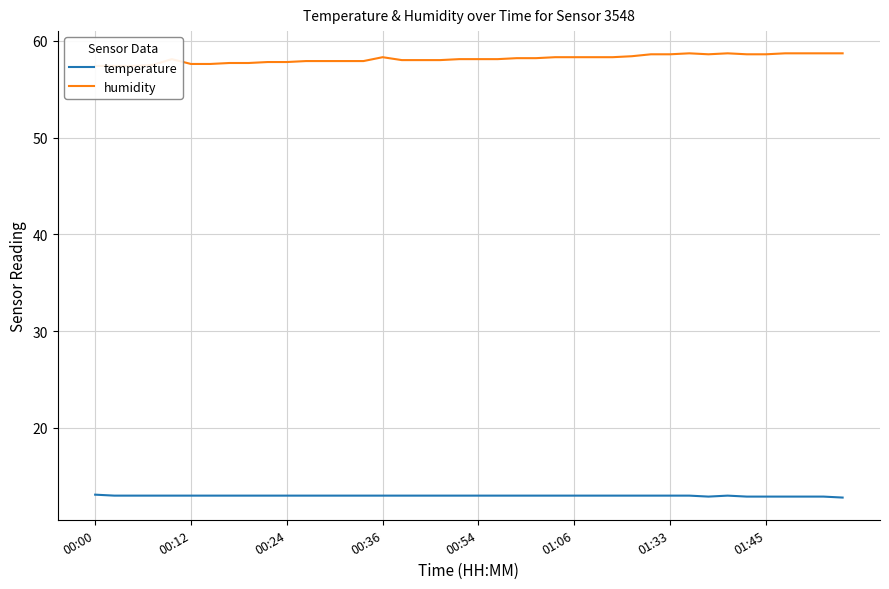

Reading left to right, what are all the values shown in this chart?

temperature: 13.1	13.0	13.0	13.0	13.0	13.0	13.0	13.0	13.0	13.0	13.0	13.0	13.0	13.0	13.0	13.0	13.0	13.0	13.0	13.0	13.0	13.0	13.0	13.0	13.0	13.0	13.0	13.0	13.0	13.0	13.0	13.0	12.9	13.0	12.9	12.9	12.9	12.9	12.9	12.8
humidity: 57.4	57.4	57.4	57.5	58.1	57.6	57.6	57.7	57.7	57.8	57.8	57.9	57.9	57.9	57.9	58.3	58.0	58.0	58.0	58.1	58.1	58.1	58.2	58.2	58.3	58.3	58.3	58.3	58.4	58.6	58.6	58.7	58.6	58.7	58.6	58.6	58.7	58.7	58.7	58.7